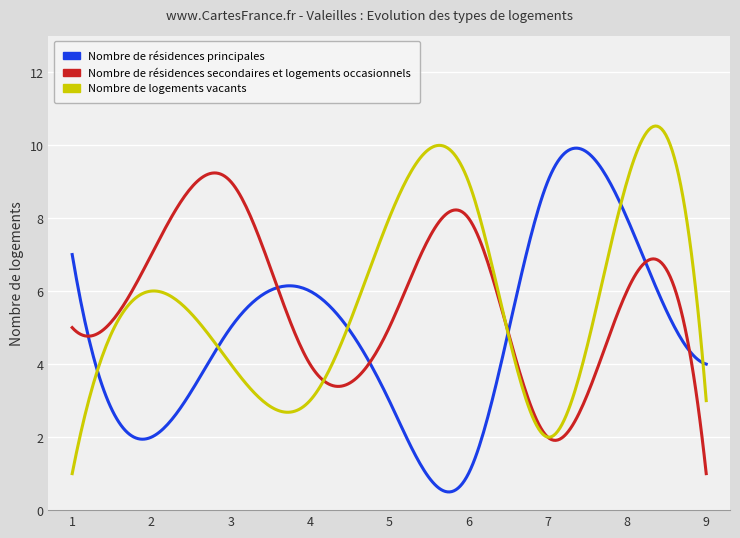

What are all the series names shown in the legend?

Nombre de résidences principales, Nombre de résidences secondaires et logements occasionnels, Nombre de logements vacants